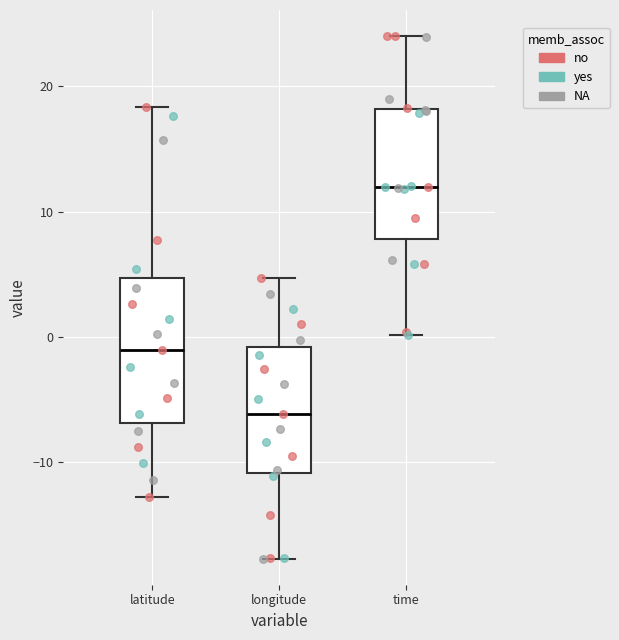

Reading left to right, transcribe this box plot: for each box, give where its median line is, the range the box spans, and where its two whiskers end, as read against the y-axis. The values are not printed on the chart, so give them approximately, as read against the axis.

latitude: median -1, box -7 to 5, whiskers -13 to 18
longitude: median -6, box -11 to -1, whiskers -18 to 5
time: median 12, box 8 to 18, whiskers 0 to 24